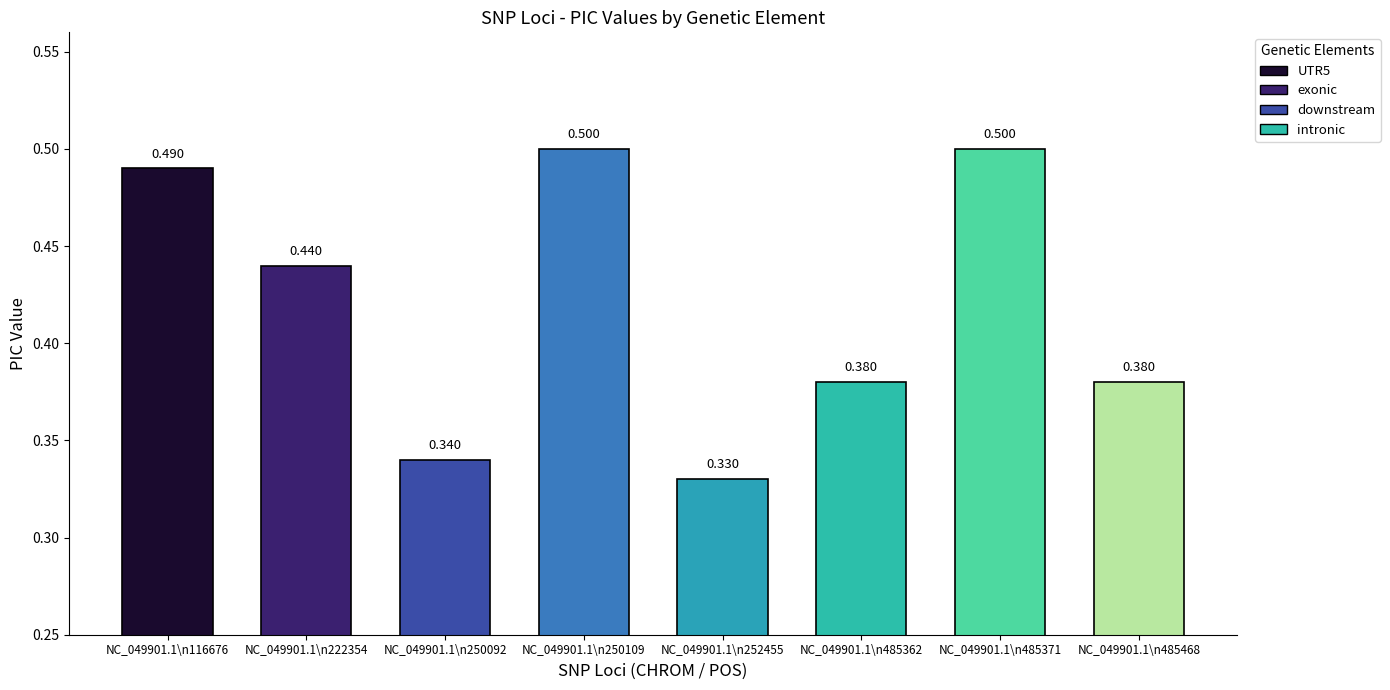

Reading left to right, list all the values displayed in this chart.

UTR5=0.5	exonic_1=0.4	downstream_1=0.3	downstream_2=0.5	exonic_2=0.3	intronic_1=0.4	intronic_2=0.5	intronic_3=0.4